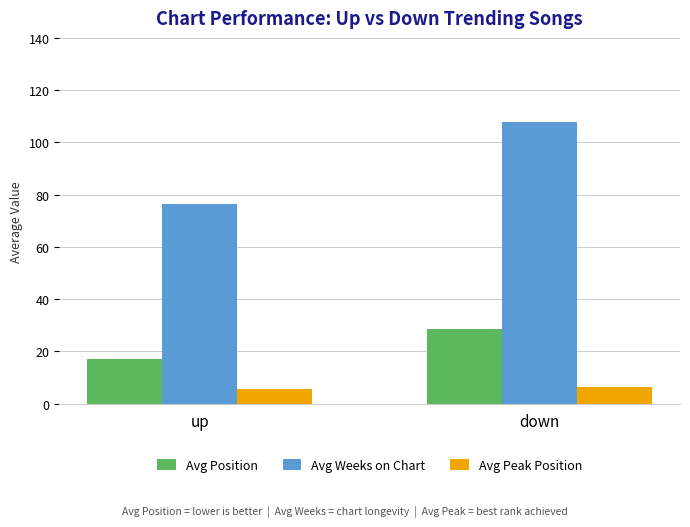

Which series has the largest total across all categories?

Avg Weeks on Chart